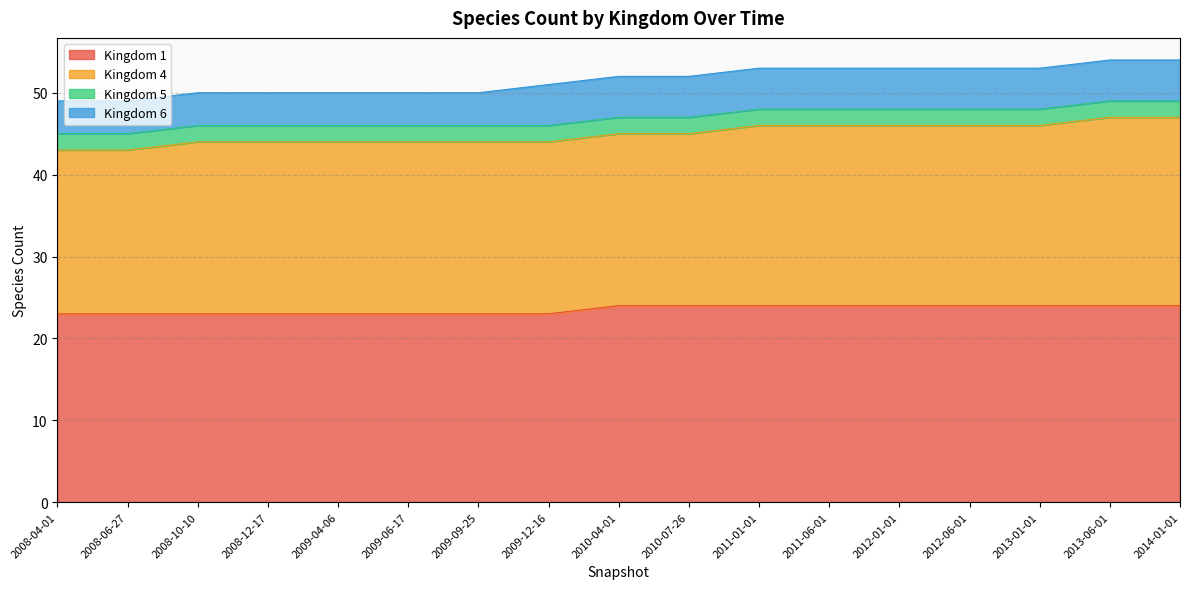

The value of 1 at 2009-09-25 is 23. True or false?

True